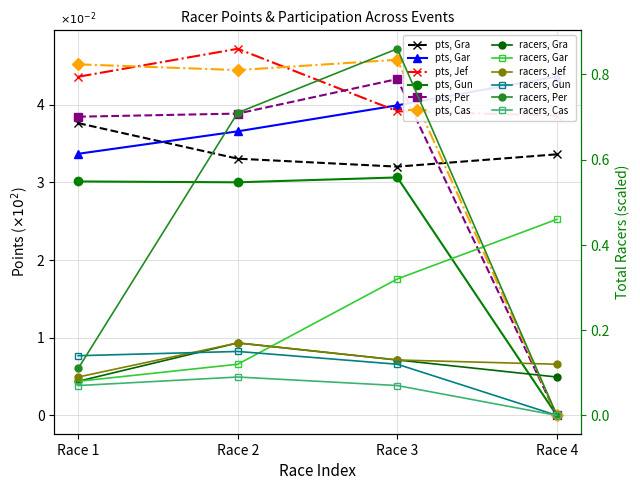

What is the value of the Jeffrey Paul point at the 4th from the left?

3.9